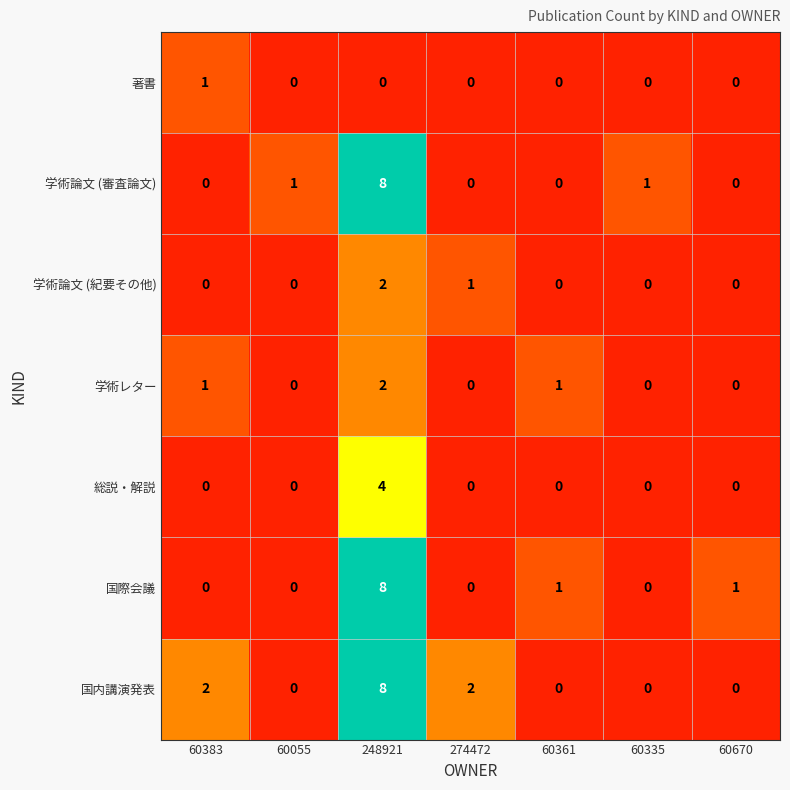

At which category is the sum across all series the highest?

248921